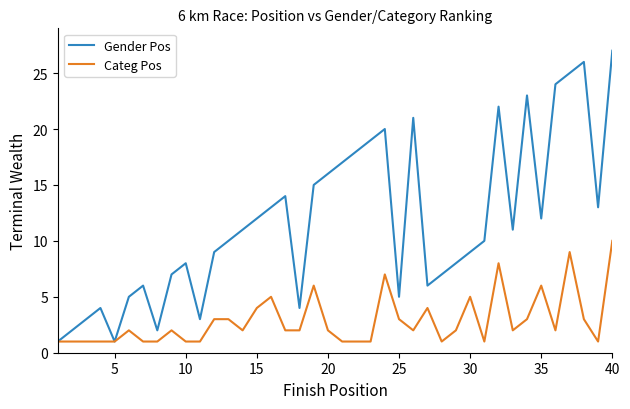

Which series has the largest range (max minus min)?

Gender Pos